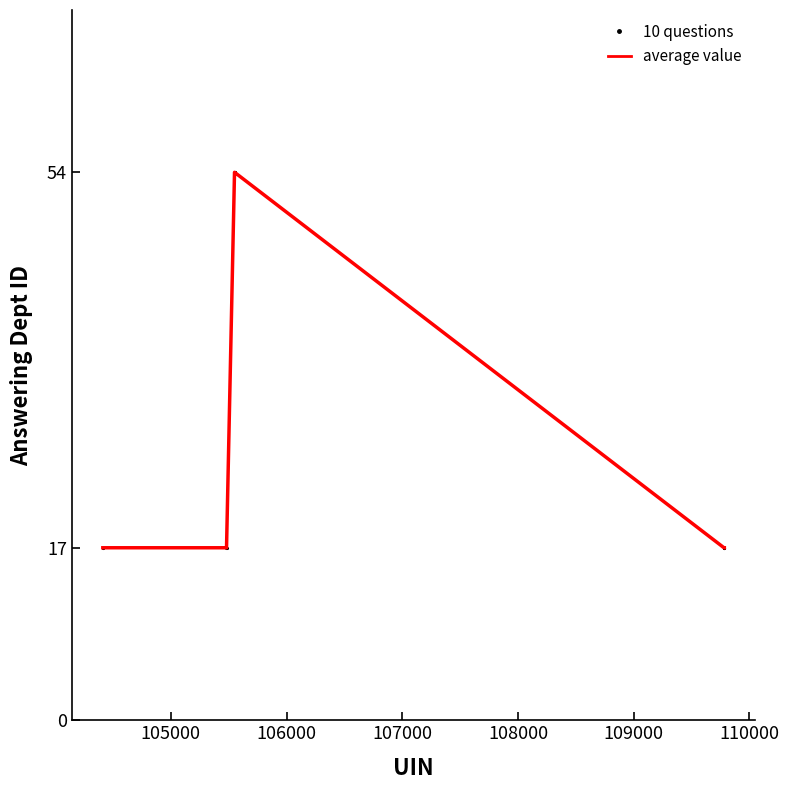

What is the difference between the maximum and minimum values?

37